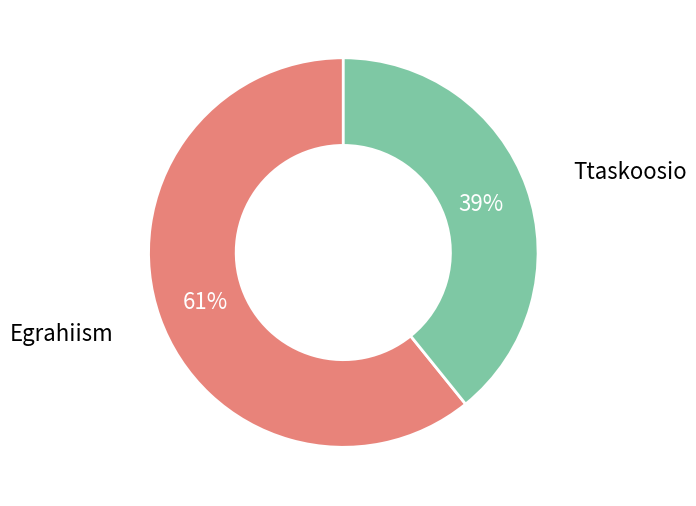

To the nearest percent, what is the difference between the largest and smallest slice percentages?

22%